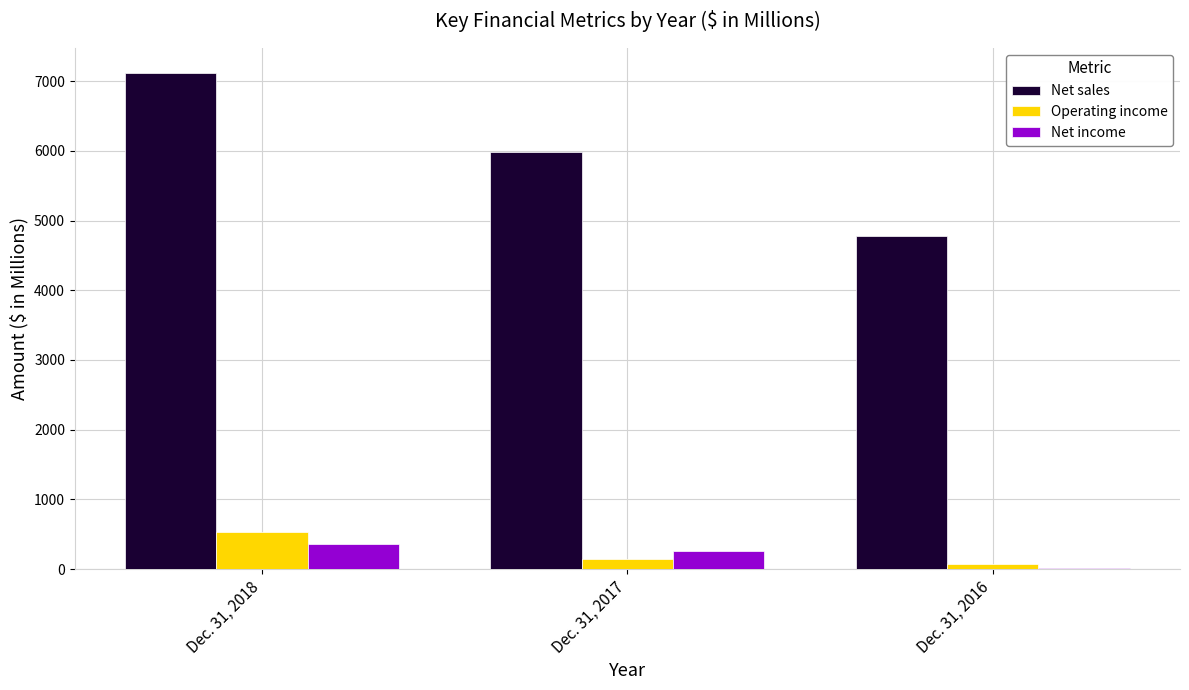

True or false: Net sales has a value of 5988 at Dec. 31, 2017.

True